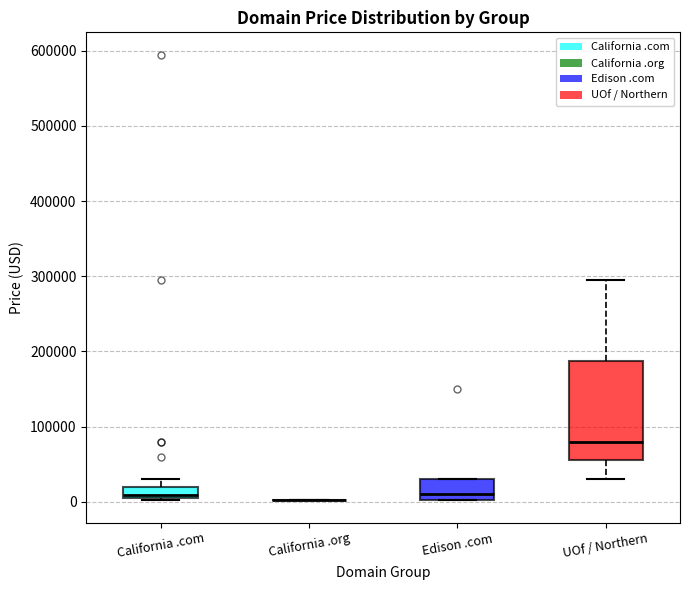

Reading left to right, transcribe this box plot: for each box, give where its median line is, the range the box spans, and where its two whiskers end, as read against the y-axis. The values are not printed on the chart, so give them approximately, as read against the axis.

California .com: median 10000, box 0 to 20000, whiskers 0 to 30000
California .org: box collapsed to a line at 0, whiskers 0 to 0
Edison .com: median 10000, box 0 to 30000, whiskers 0 to 30000
UOf / Northern: median 80000, box 50000 to 190000, whiskers 30000 to 290000